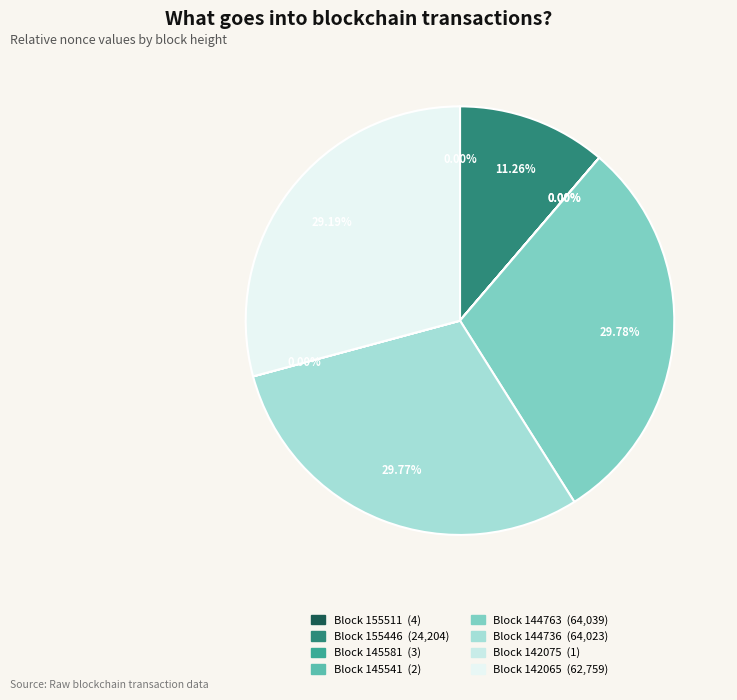

Does any single category account for the majority?

No